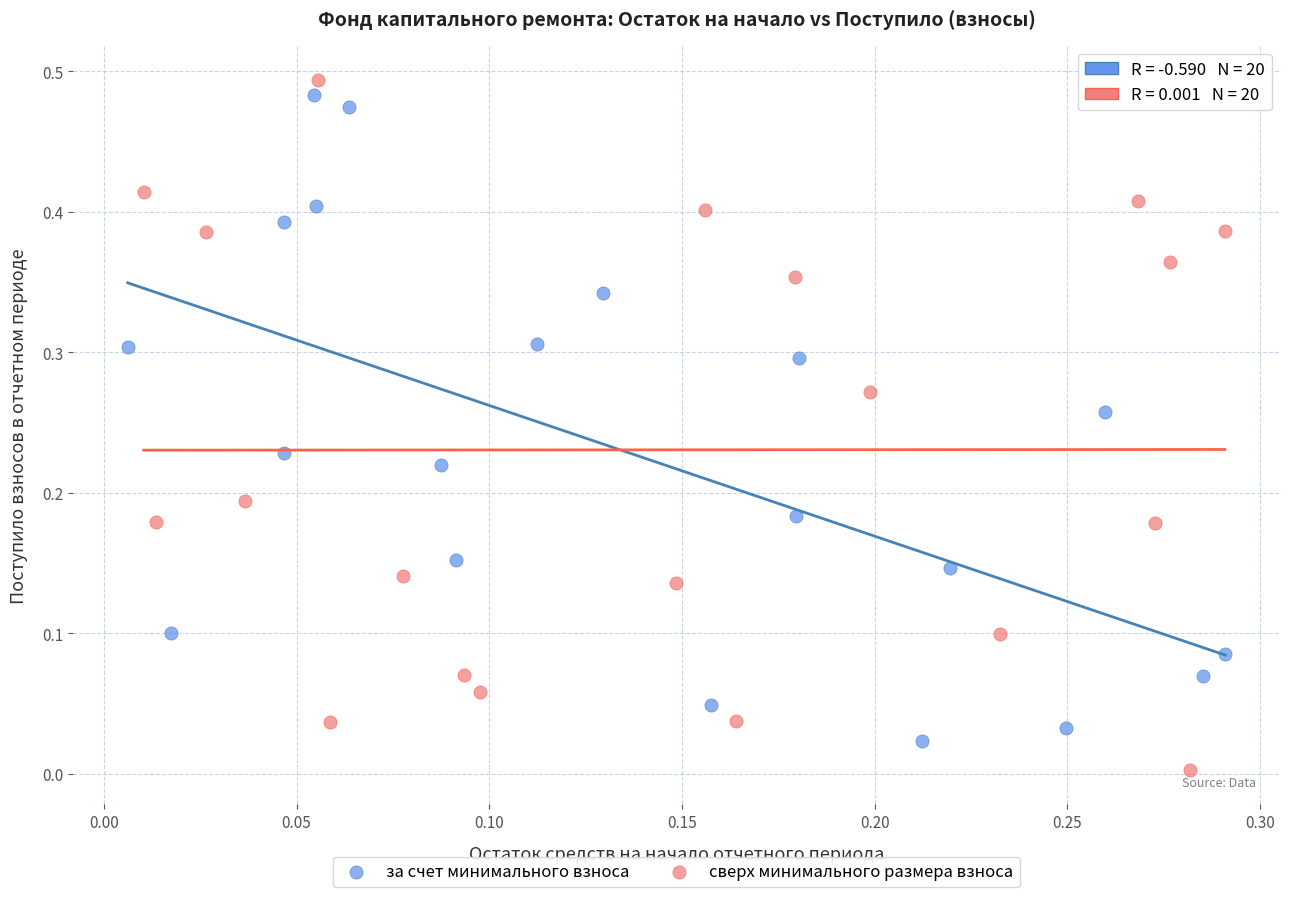

Which series has the widest spread of Y values?

сверх минимального размера взноса